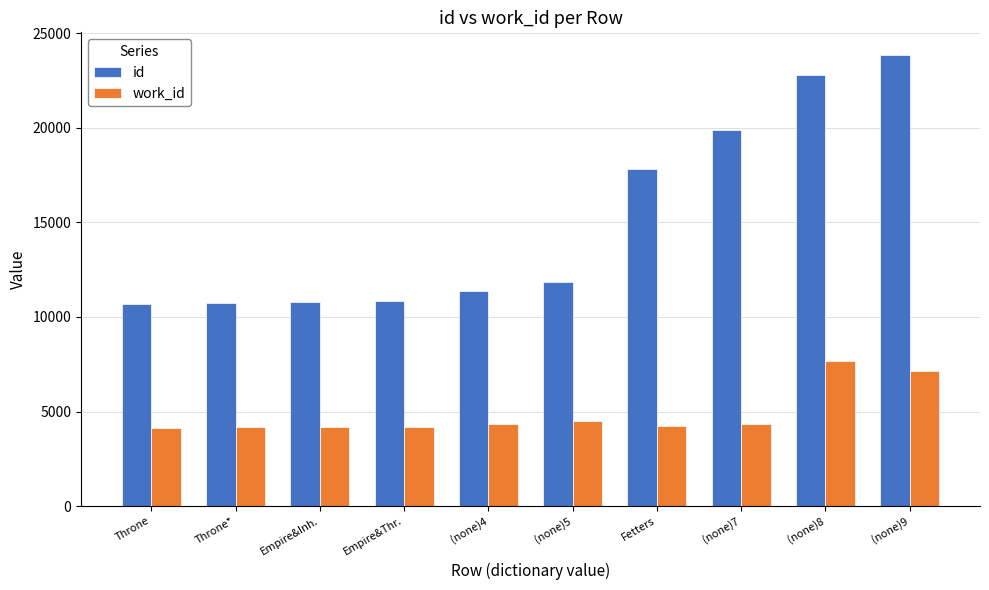

Which series has the largest range (max minus min)?

id